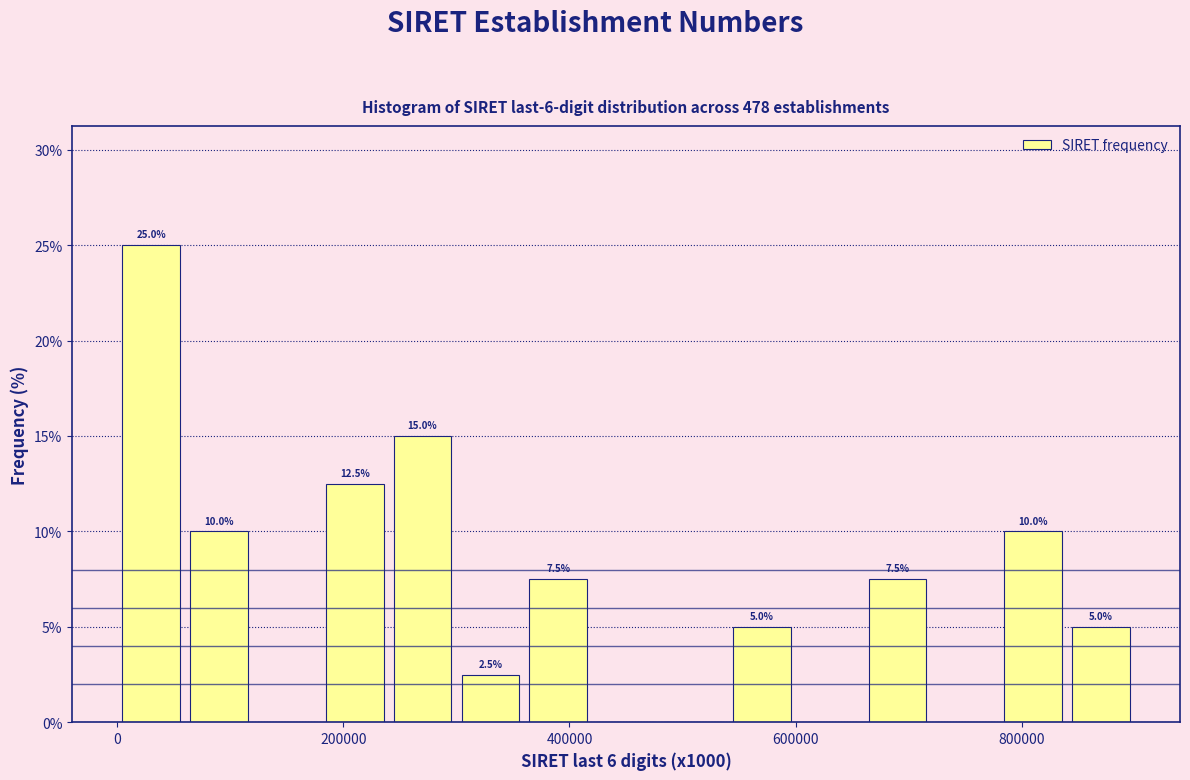

Around what value on the x-axis is the tallest bar? Give the approximate position of its centre, as read against the axis.

40000